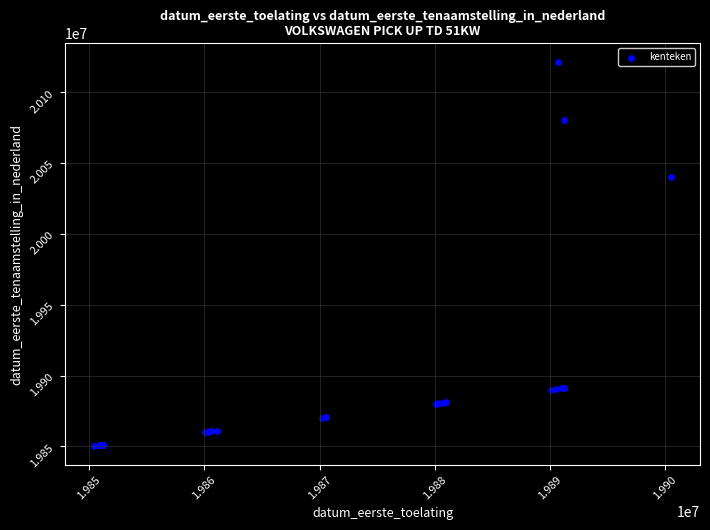

What Y value in the scatter plot is closest to 19985714?

20040121